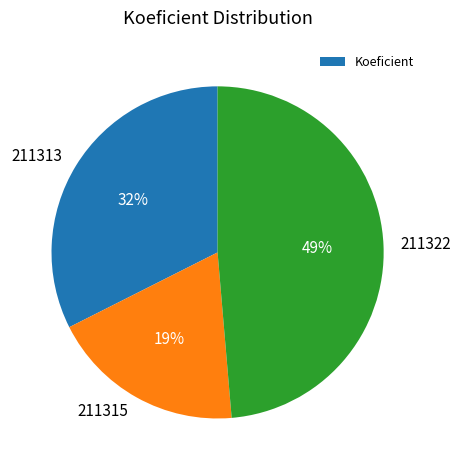

What is the largest slice in the pie chart?

211322